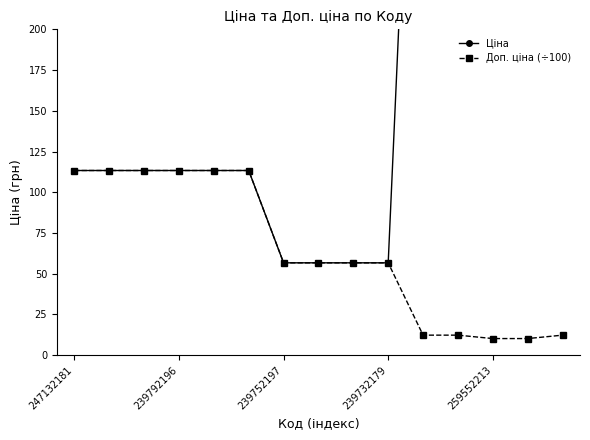

How many series are shown in this chart?

2